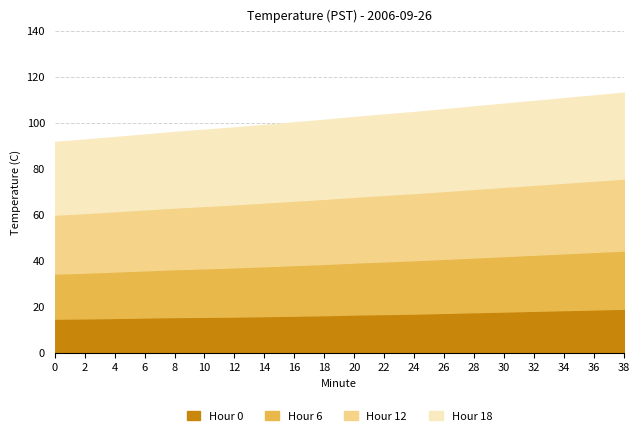

Which series has the largest range (max minus min)?

Hour 6